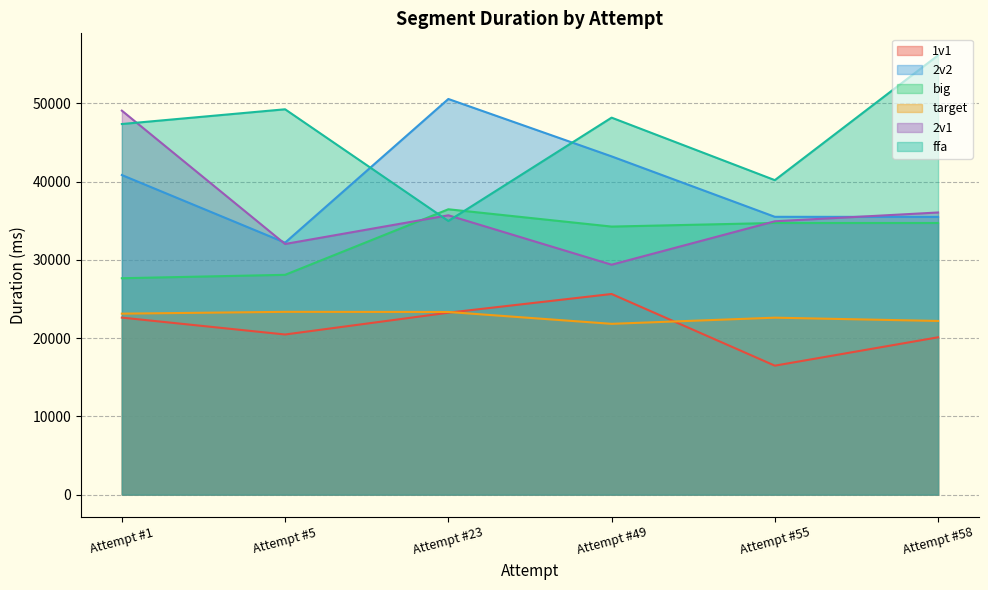

How many lines are shown in the chart?

6